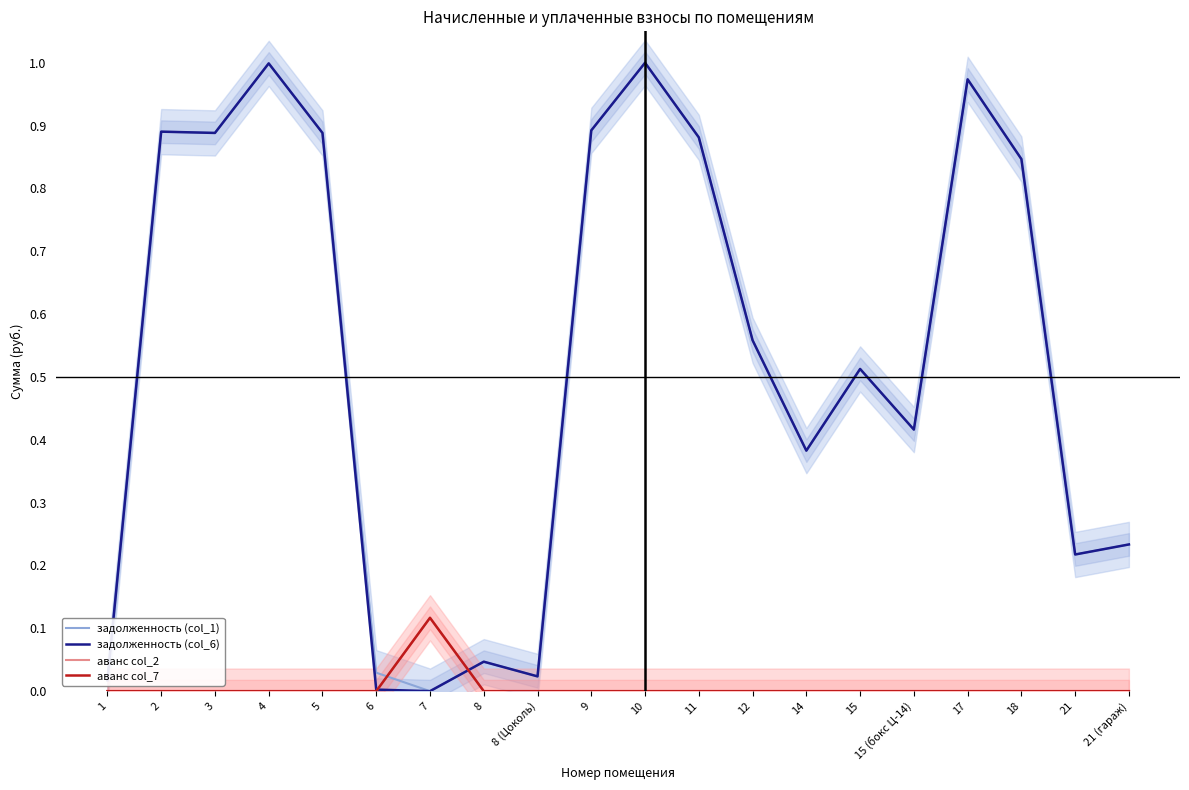

What are all the series names shown in the legend?

задолженность (col_1), задолженность (col_6), аванс col_2, аванс col_7